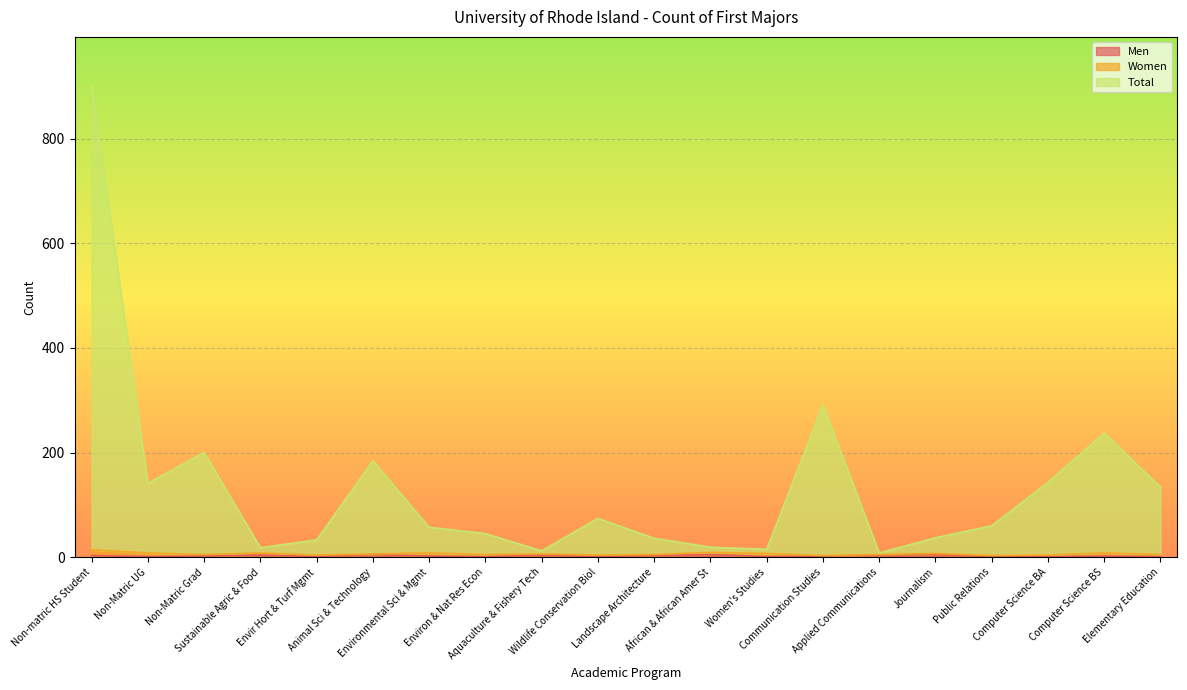

Does the chart display data point markers on the line(s)?

No